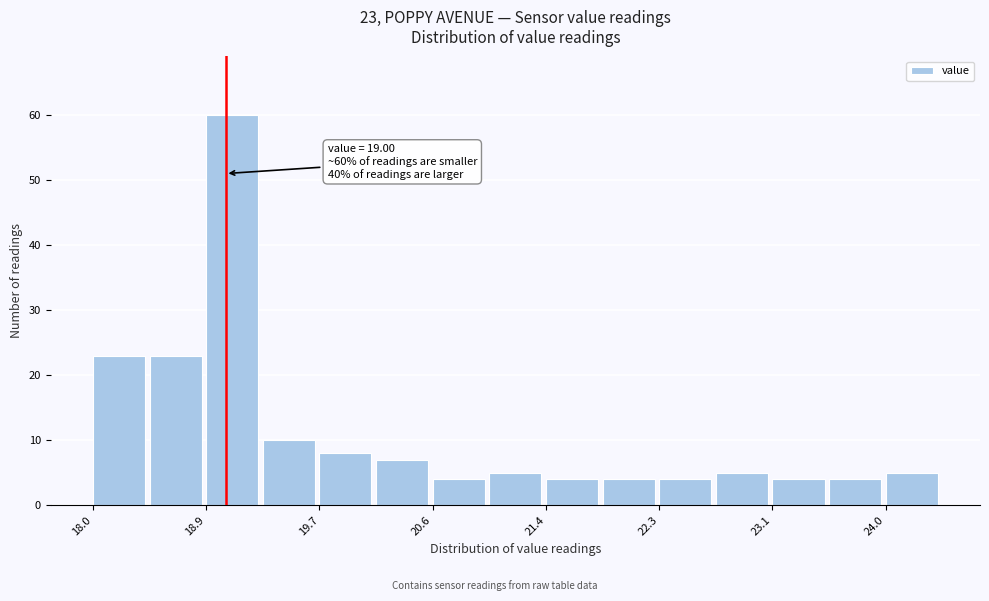

Which range on the x-axis has the tallest bar?

18.9 to 19.3